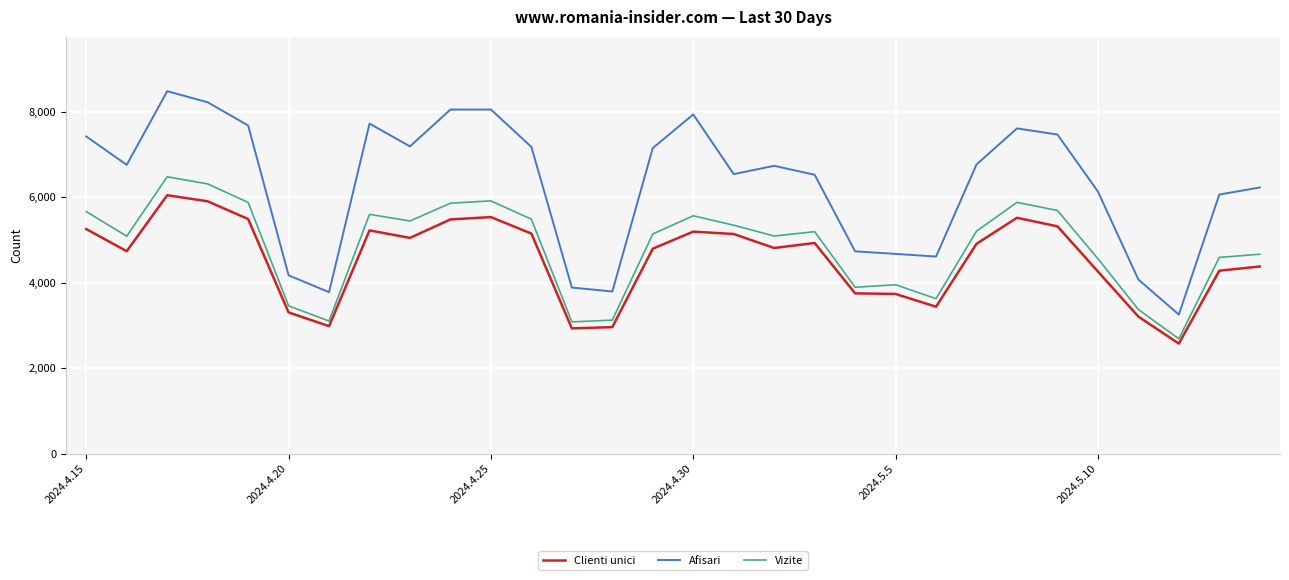

Which series has the largest total across all categories?

Afisari